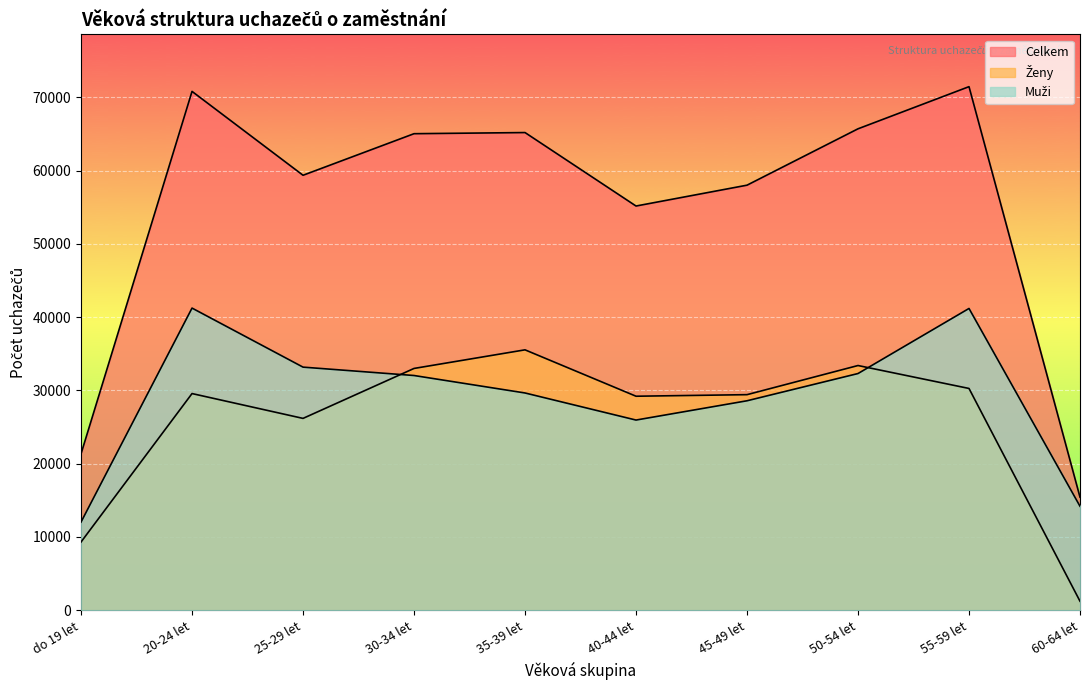

Read the Muži value at 35-39 let.

29651